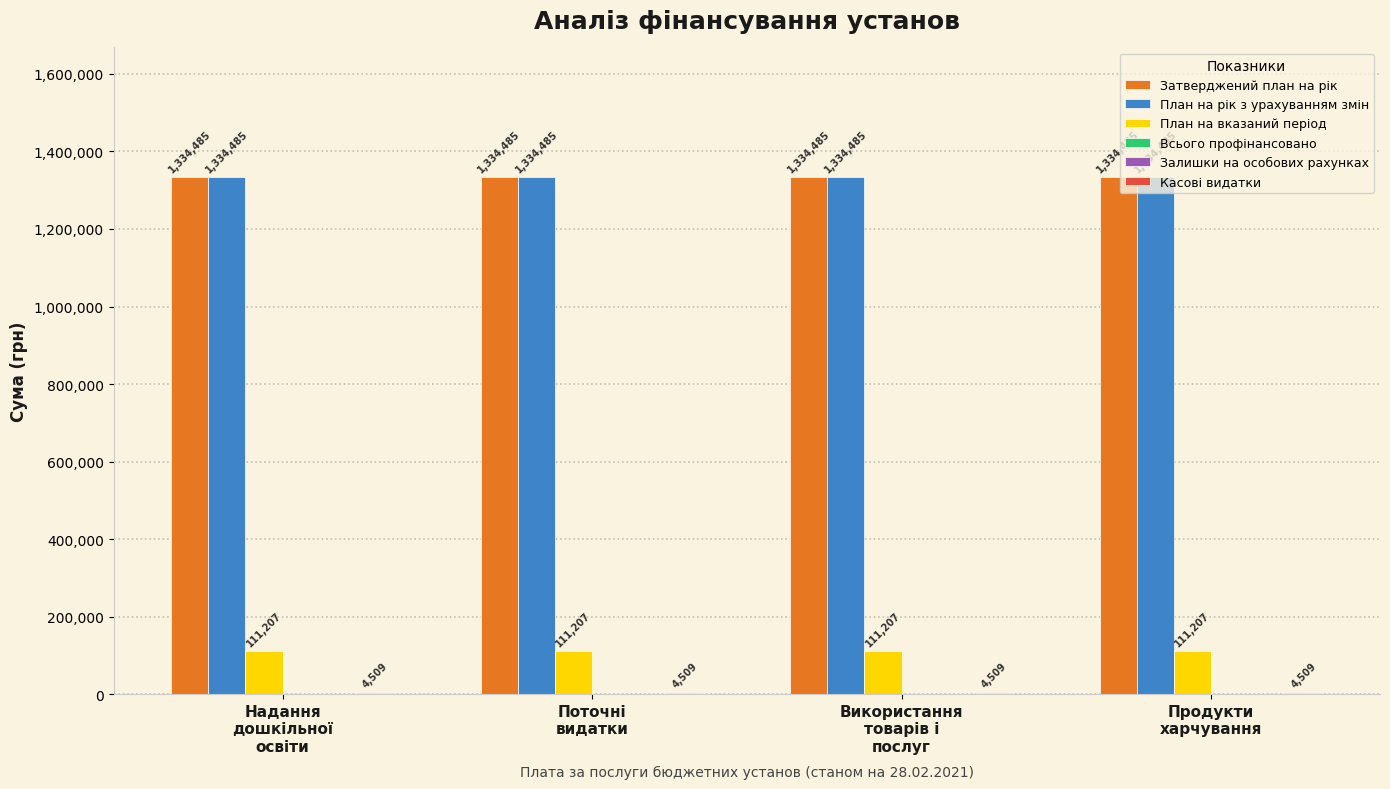

At how many categories does at least one series exceed 1100544?

4